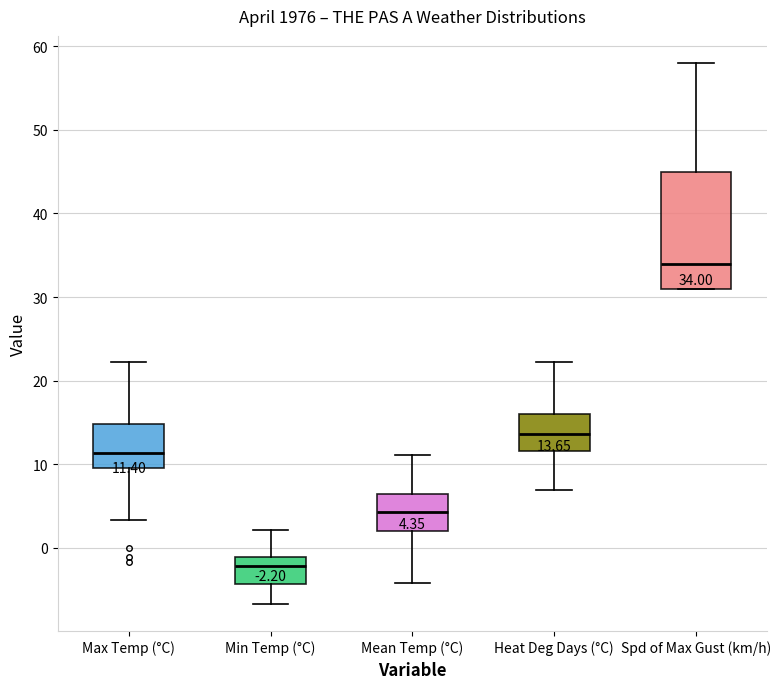

Which box is the tallest, from its lower edge to its upper edge?

Spd of Max Gust (km/h)